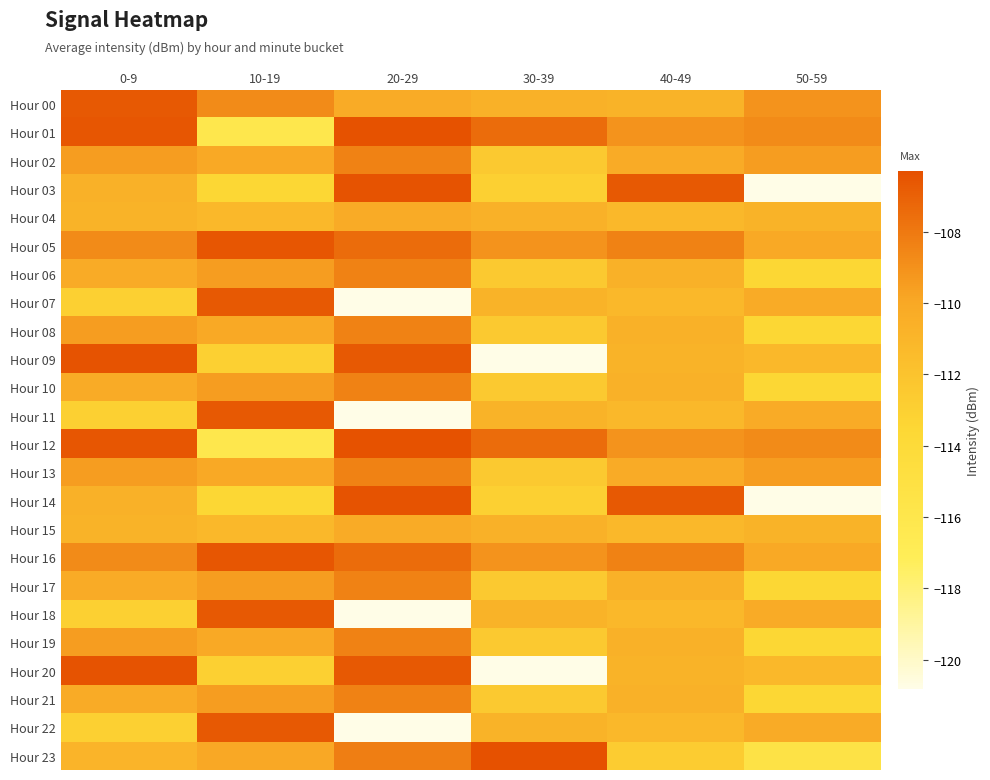

At 50-59, list the series in order from largest to smallest.

Hour 01, Hour 12, Hour 00, Hour 02, Hour 13, Hour 05, Hour 16, Hour 07, Hour 11, Hour 18, Hour 22, Hour 04, Hour 15, Hour 09, Hour 20, Hour 06, Hour 08, Hour 10, Hour 17, Hour 19, Hour 21, Hour 23, Hour 03, Hour 14